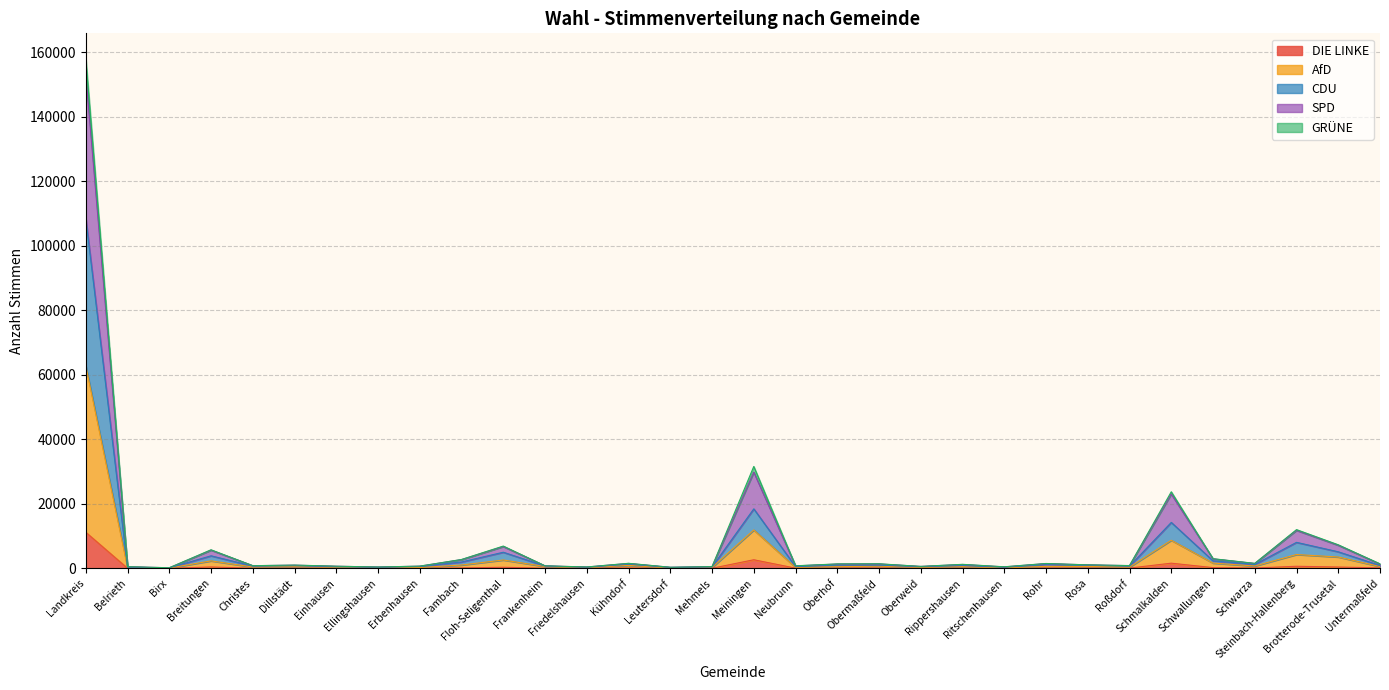

What are all the series names shown in the legend?

DIE LINKE, AfD, CDU, SPD, GRÜNE